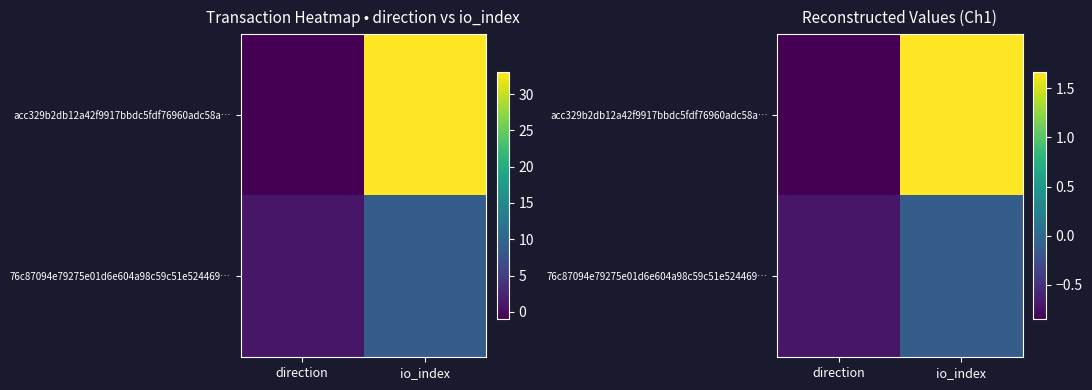

Which series changed the most between direction and io_index?

acc329b2db12a42f9917bbdc5fdf76960adc58a…